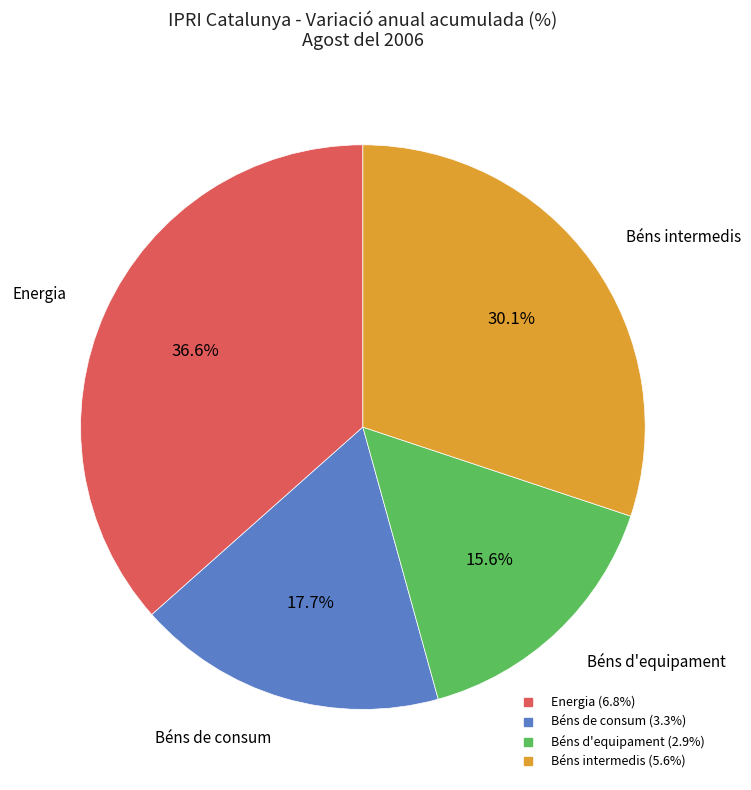

Which has a higher value, Béns de consum or Béns intermedis?

Béns intermedis